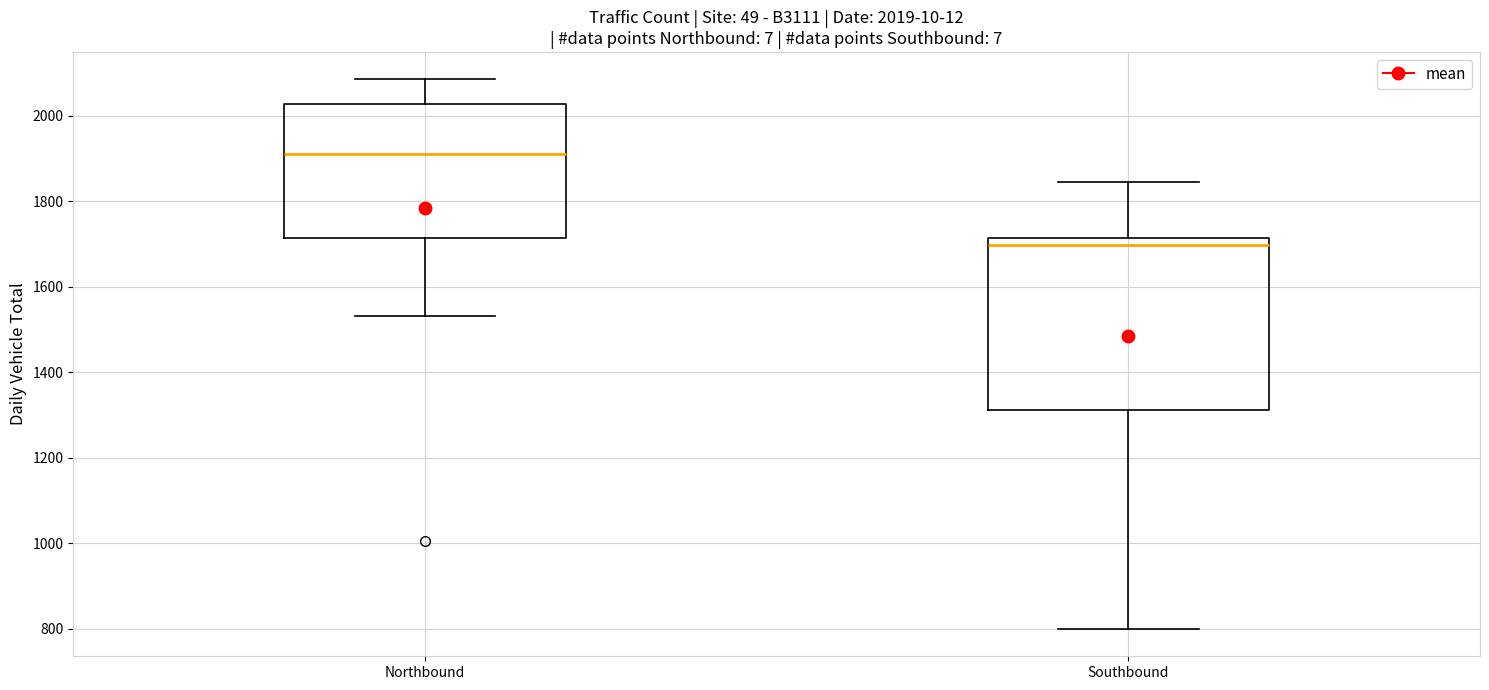

Which box's median line is the lowest?

Southbound